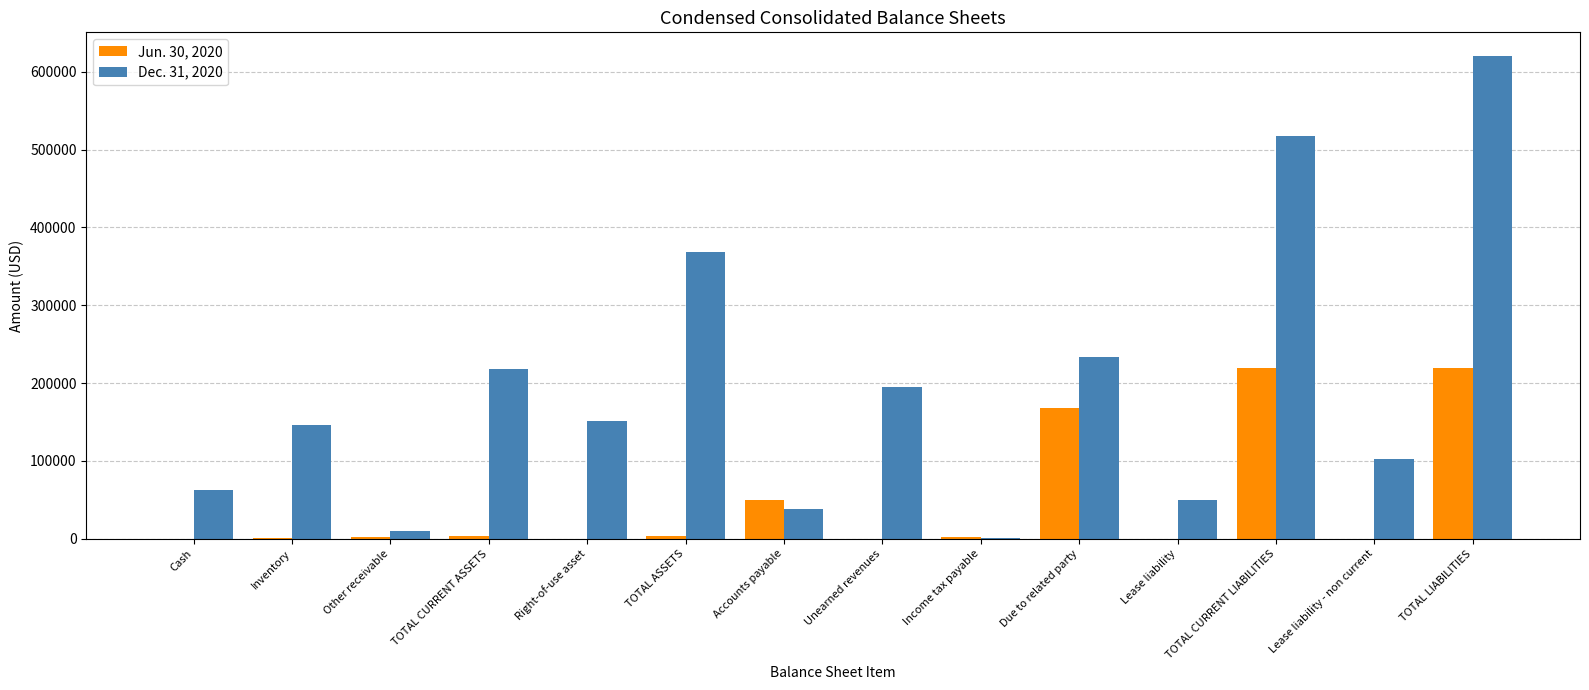

What is the maximum value shown in the chart?

619769